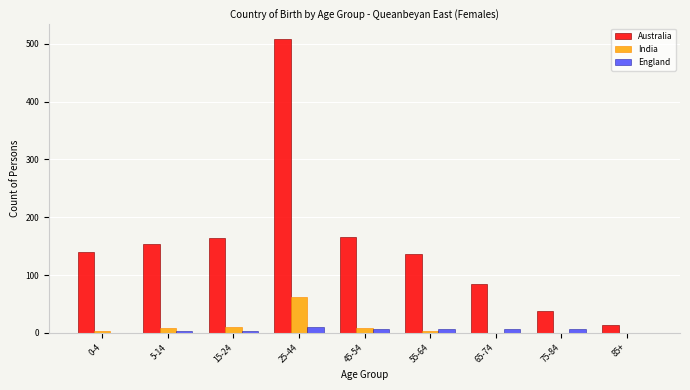

Is the value of Australia at 75-84 greater than the value of India at 0-4?

Yes